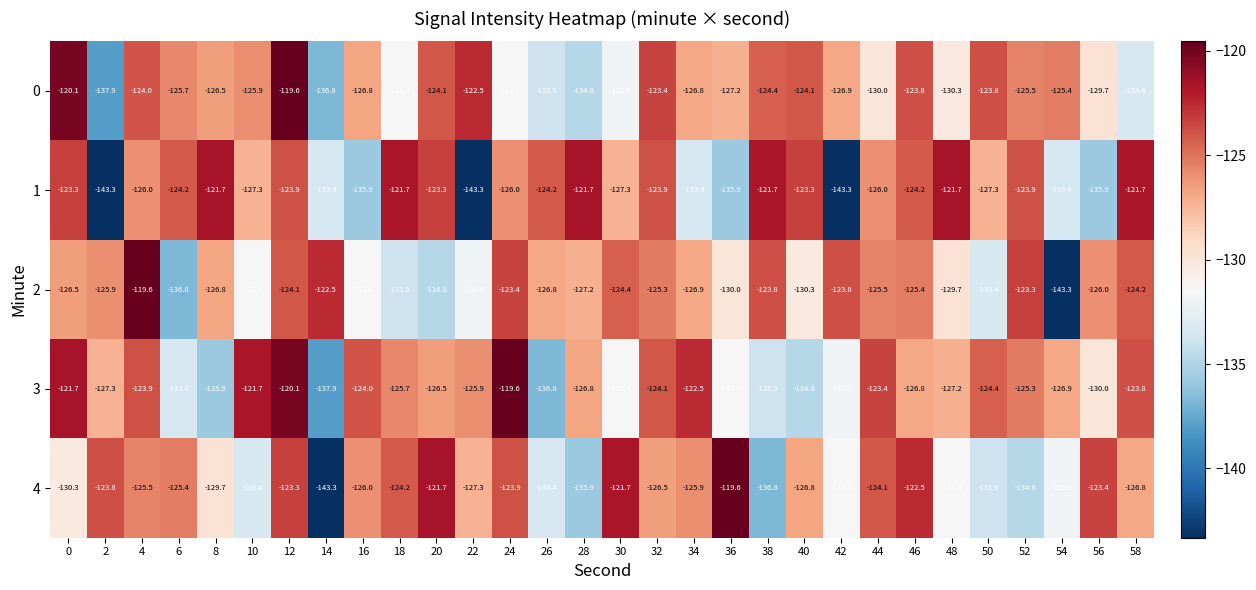

What is the total value across all series at 48?

-640.3